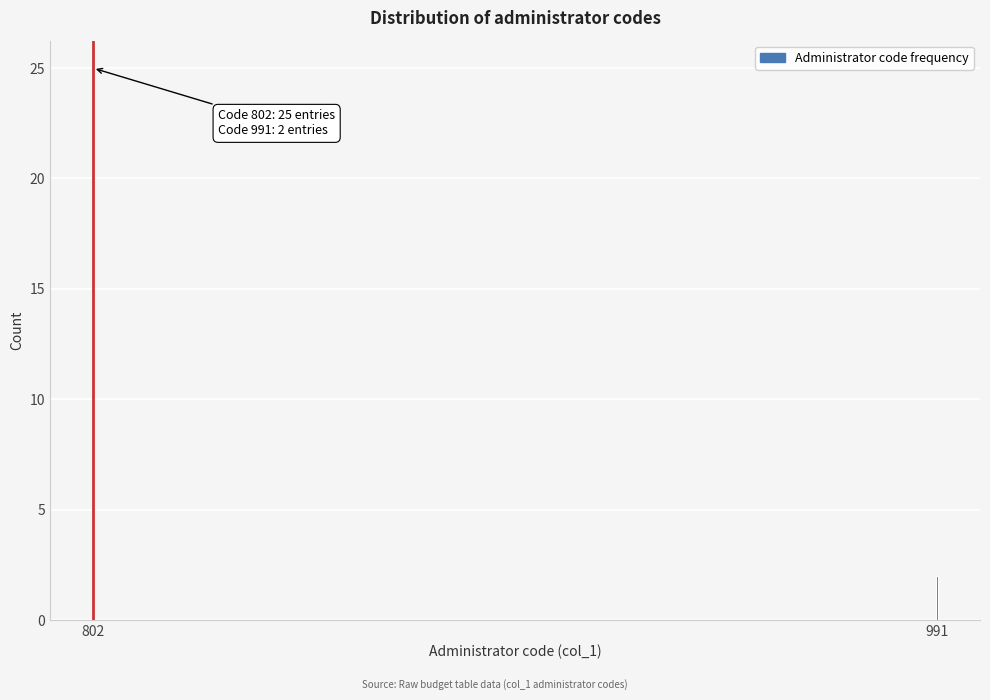

Reading left to right, list all the values displayed in this chart.

802=25	991=2